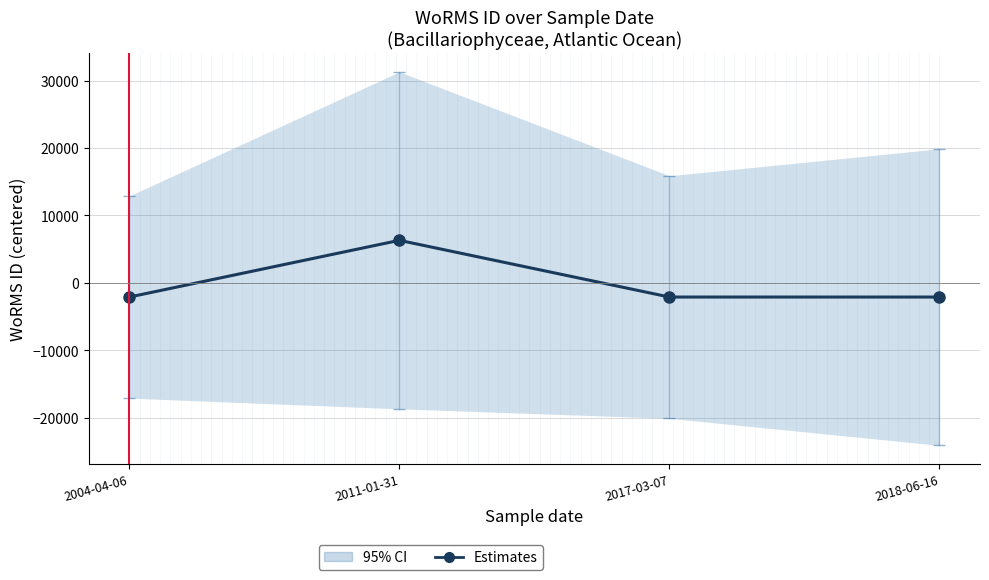

What is the difference between the maximum and minimum values?

8416.0